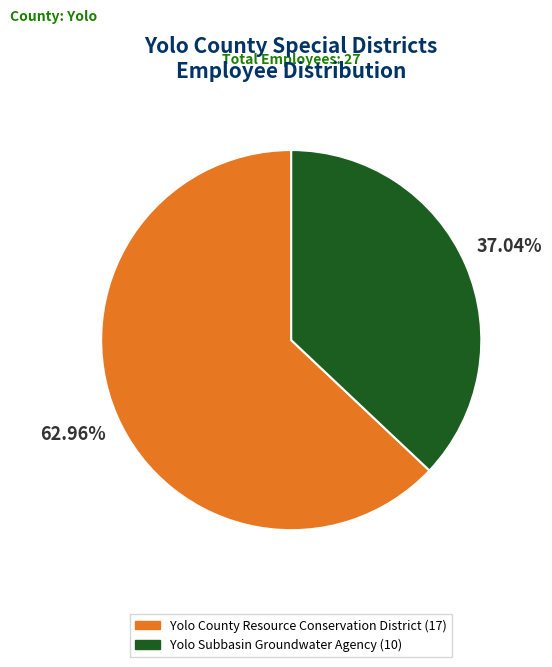

Does Yolo Subbasin Groundwater Agency represent more than half of the total?

No